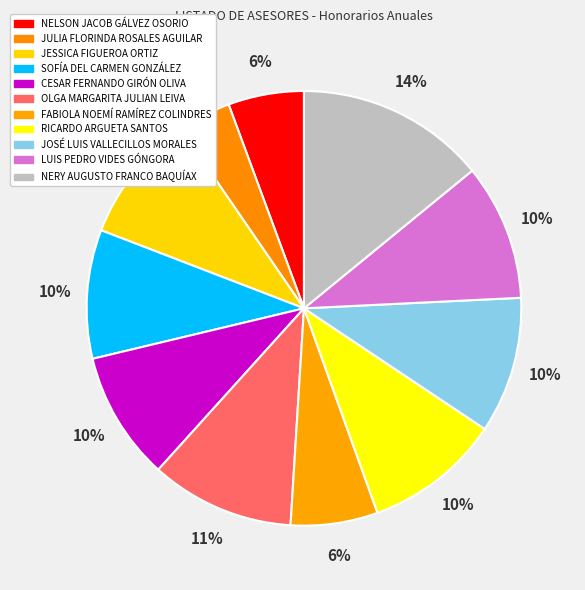

How many segments does this pie chart have?

11